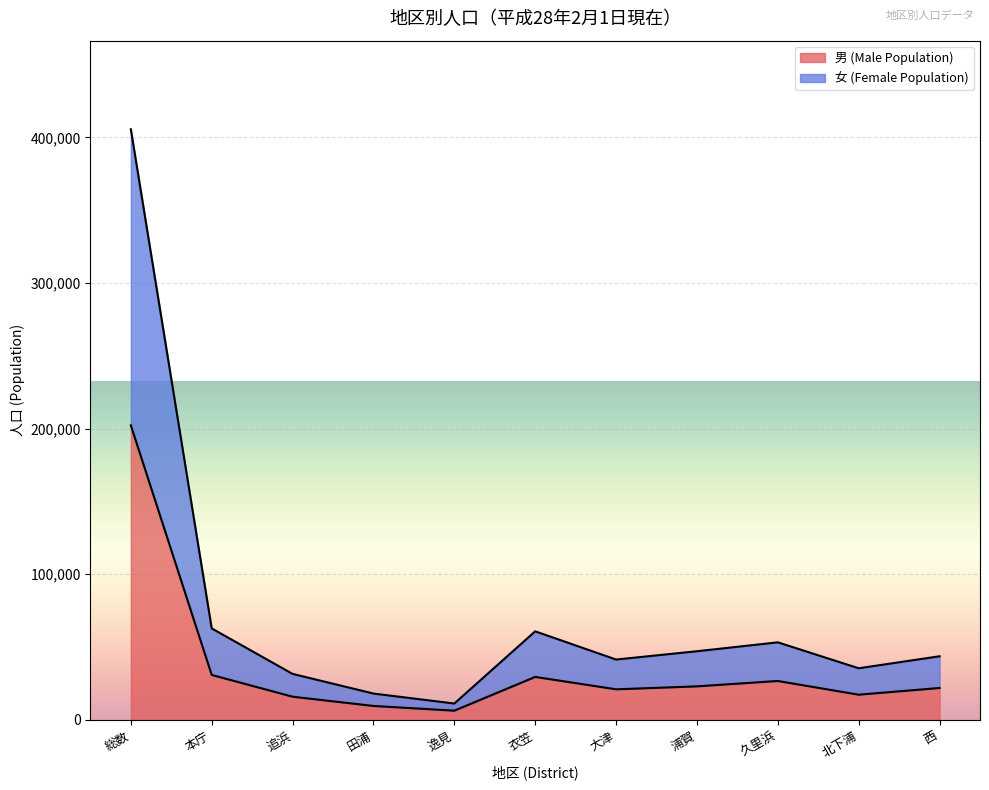

True or false: 女 (Female Population) and 男 (Male Population) cross at least once.

False